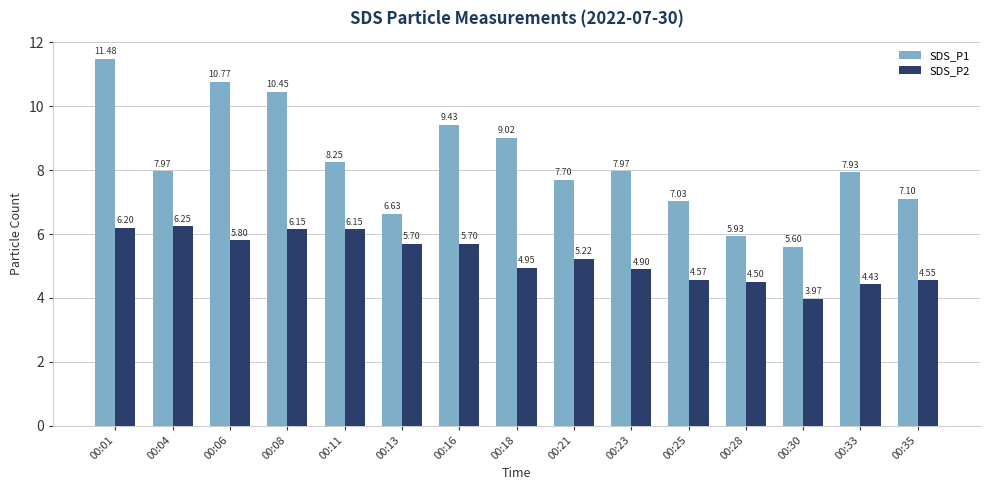

The SDS_P2 series shows 1.2 at 00:21. True or false?

False